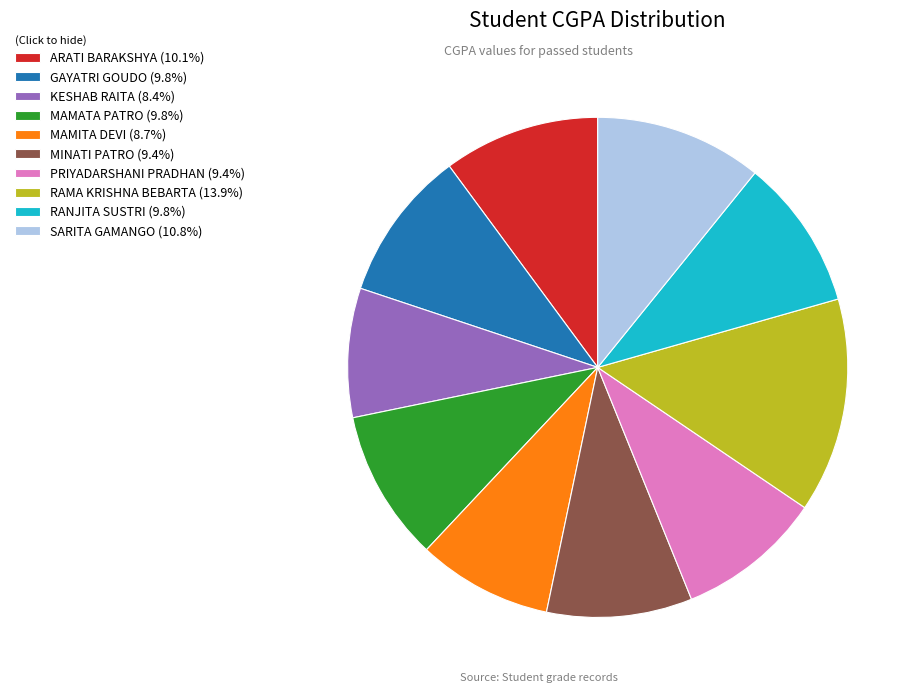

Which category has the biggest portion of the pie?

RAMA KRISHNA BEBARTA